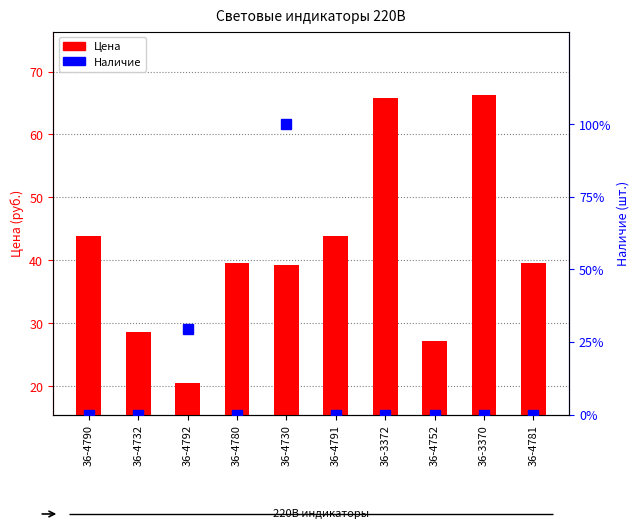

At which category is the sum across all series the highest?

36-4730